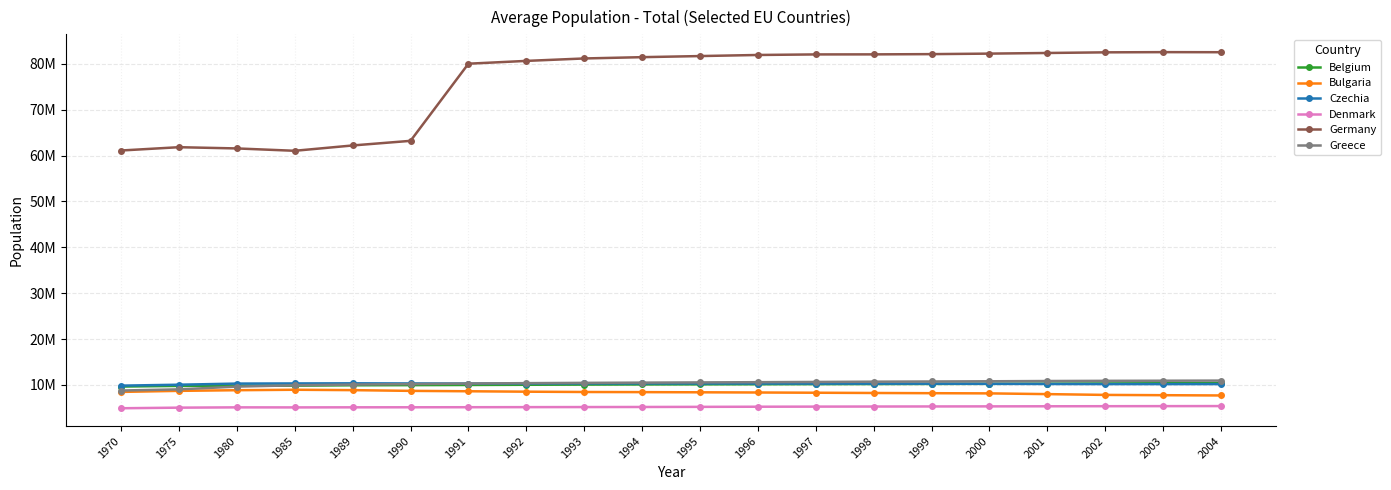

Where does the Denmark series first go above 5233373?

1996